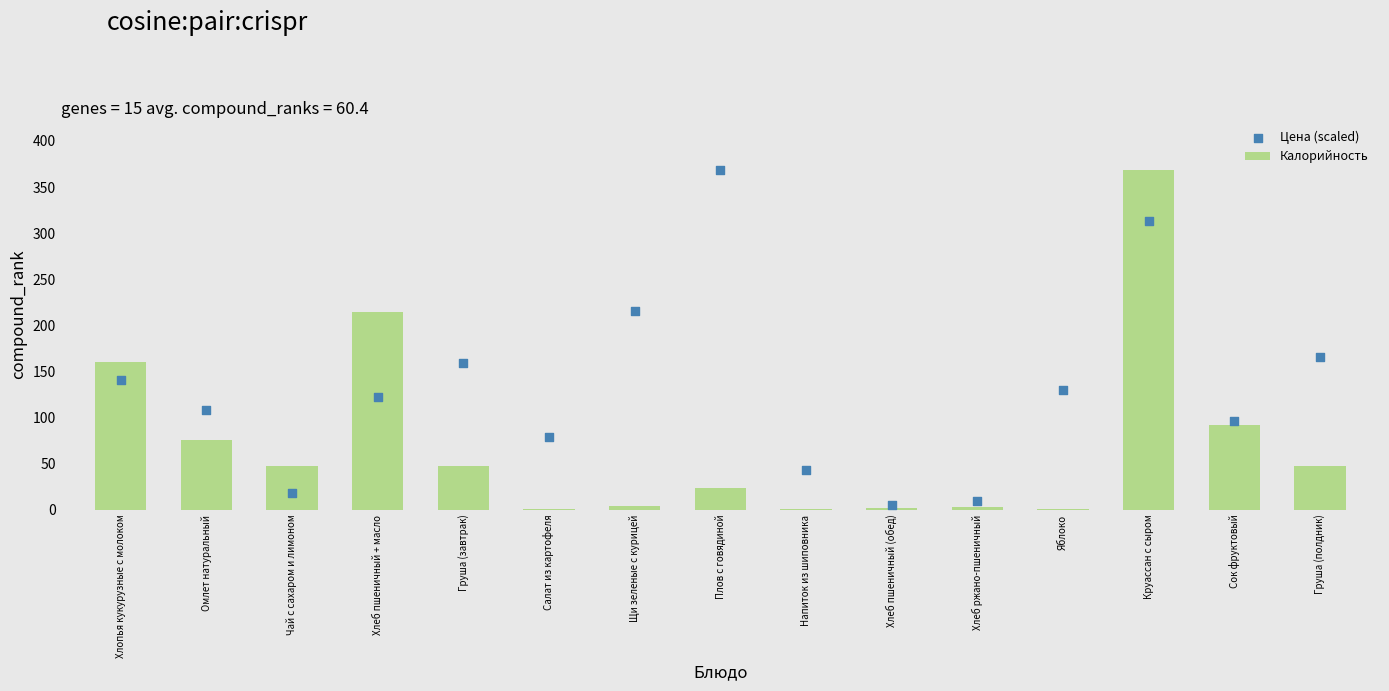

Is the value of Цена (scaled) at Чай с сахаром и лимоном greater than the value of Калорийность at Груша (полдник)?

No